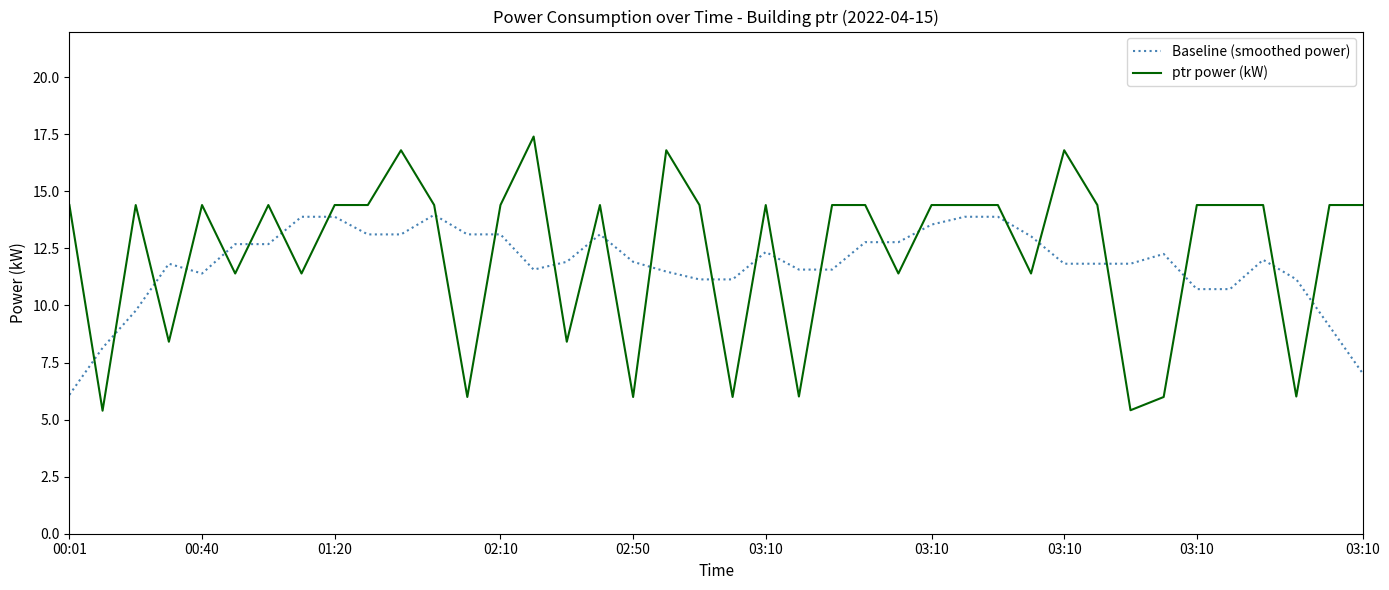

True or false: ptr power (kW) and Baseline (smoothed power) intersect in this chart.

True